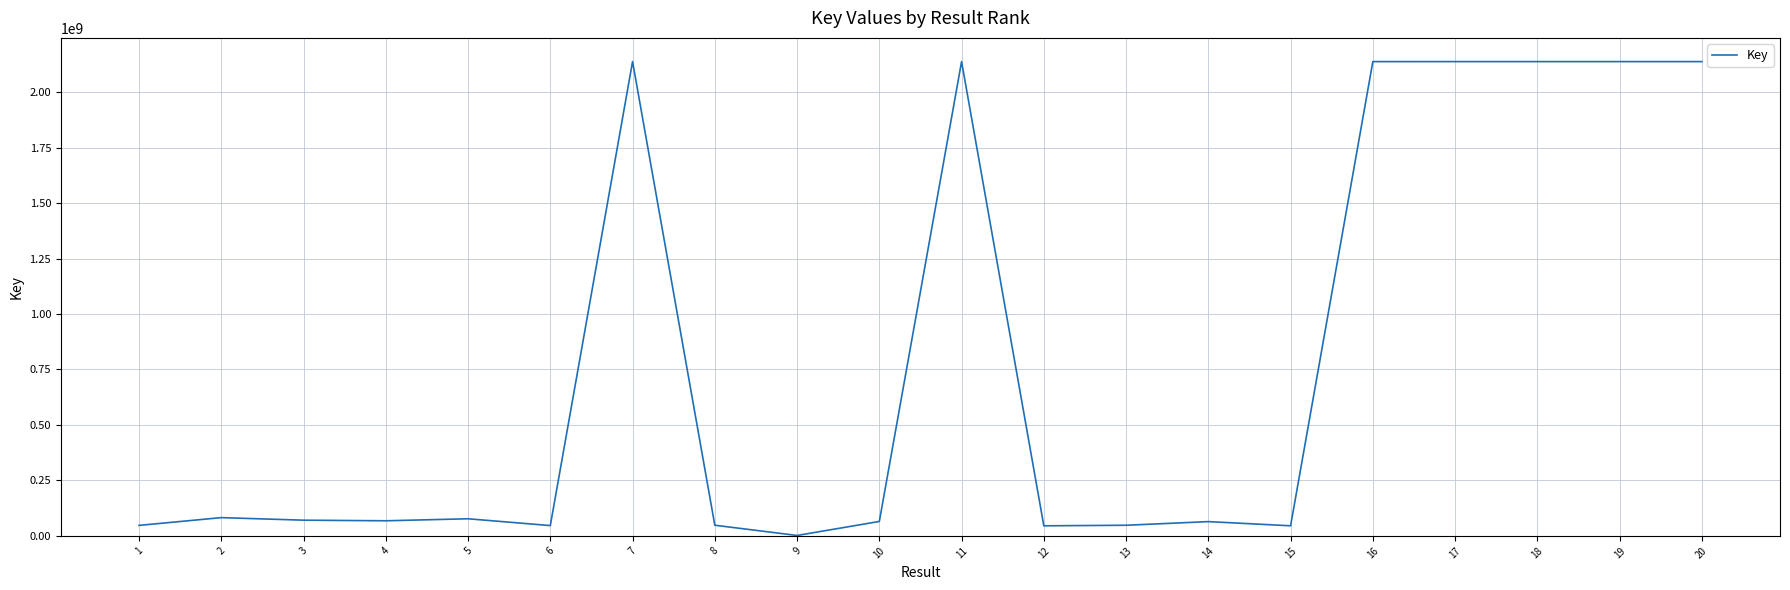

What is the maximum value shown in the chart?

2137746592